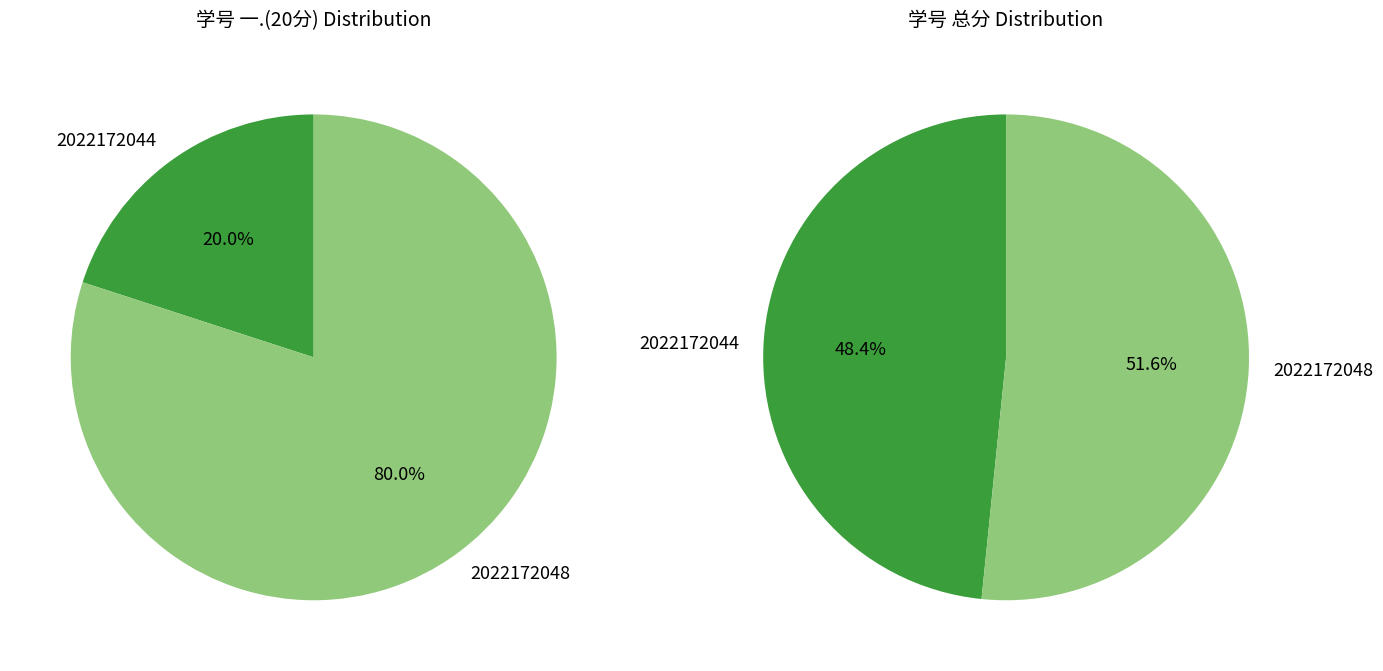

The 2022172048 slice represents 80% of the pie. True or false?

True